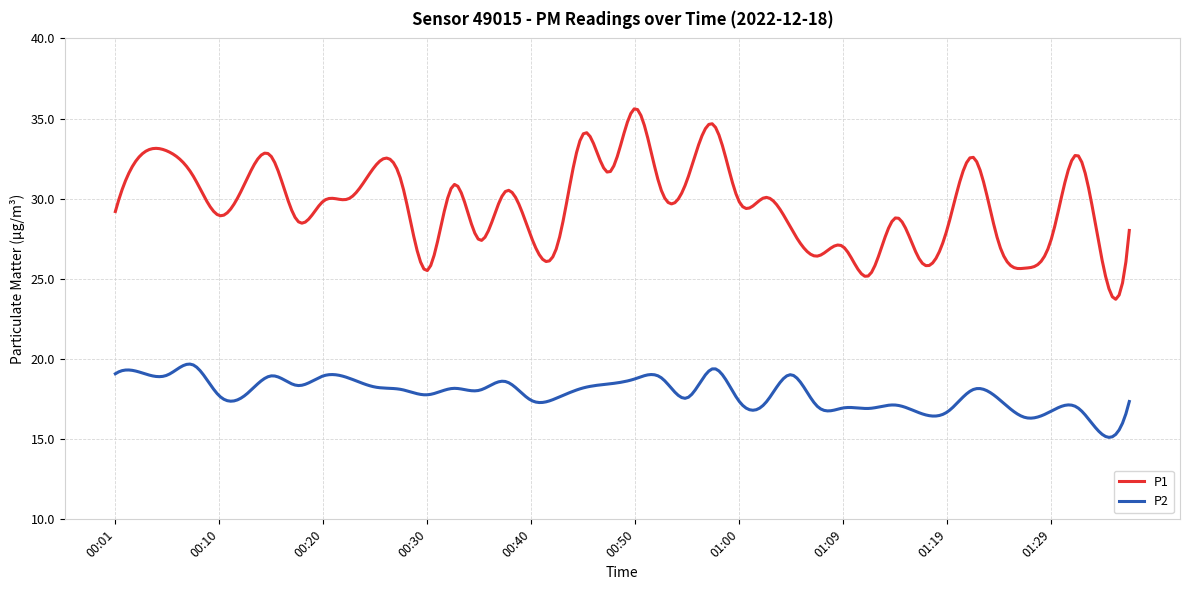

Which series has the largest total across all categories?

P1